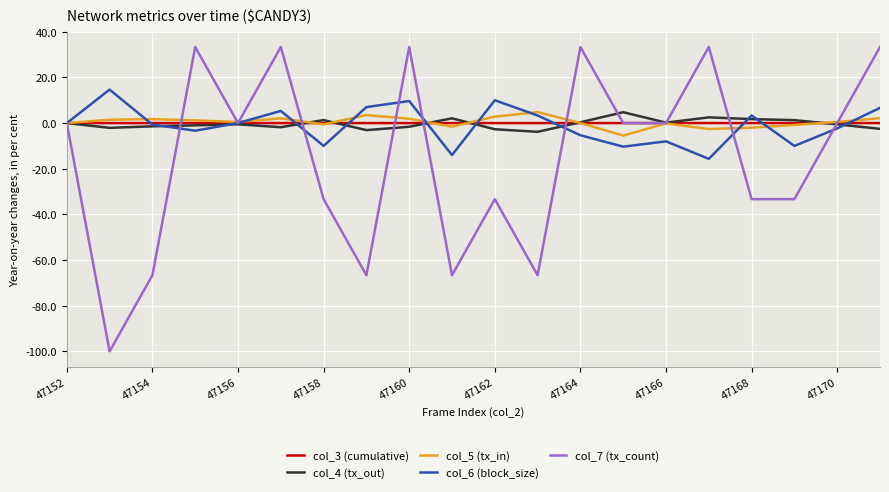

Which series has the widest spread of values?

col_7 (tx_count)